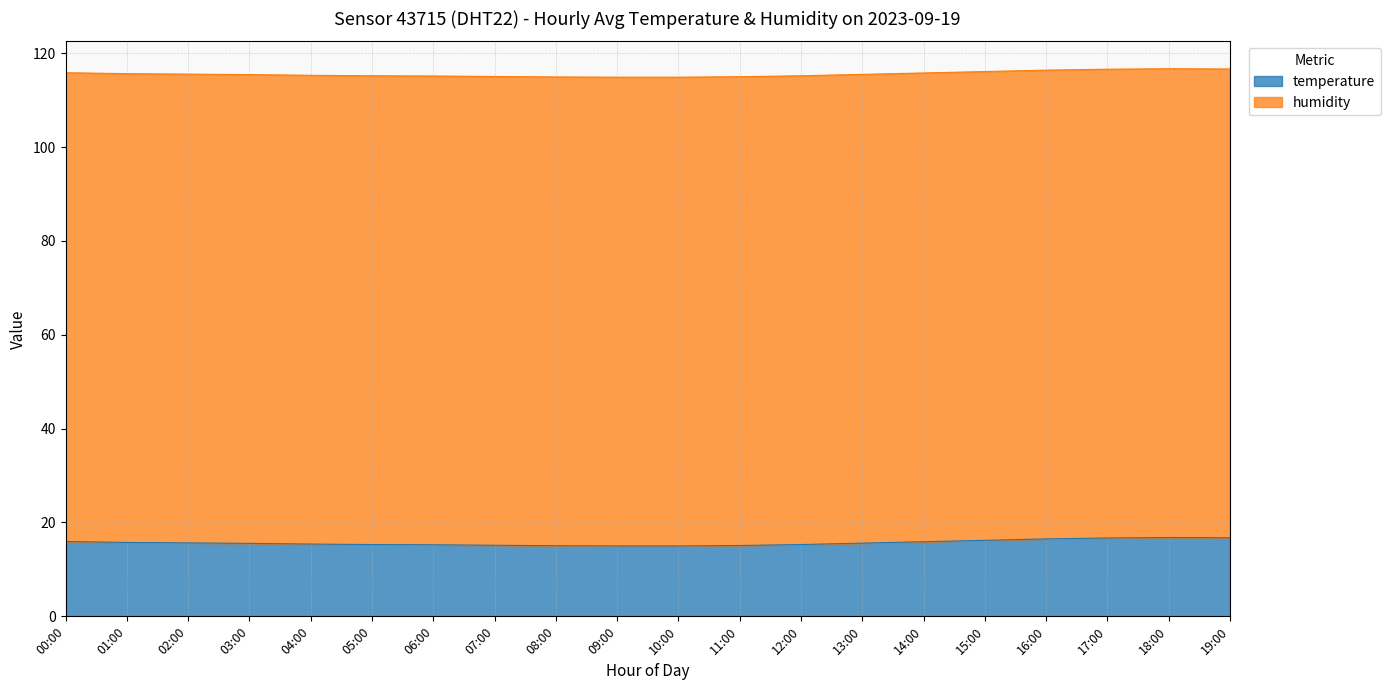

What is the difference between the values at 05:00 and 07:00?

0.1